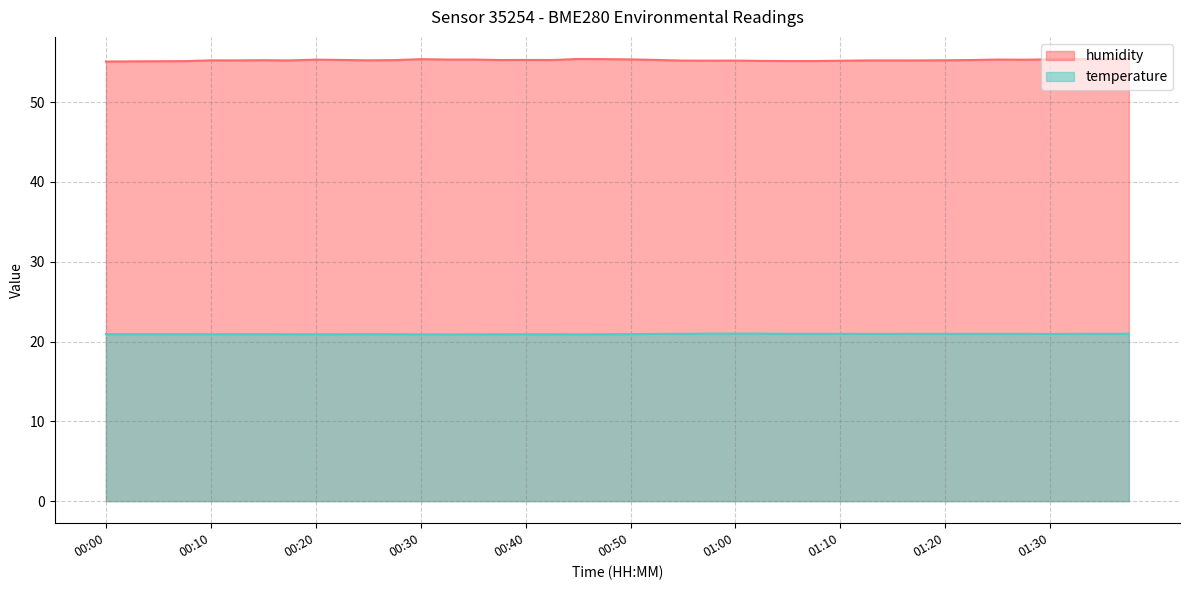

At which category is the sum across all series the highest?

01:38